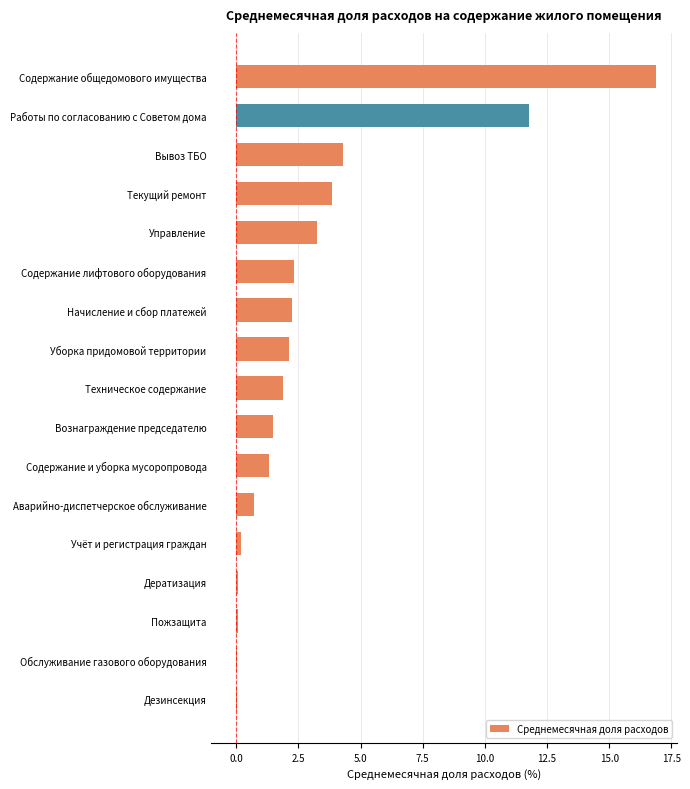

True or false: the data shows 2.3 at Содержание лифтового оборудования.

True